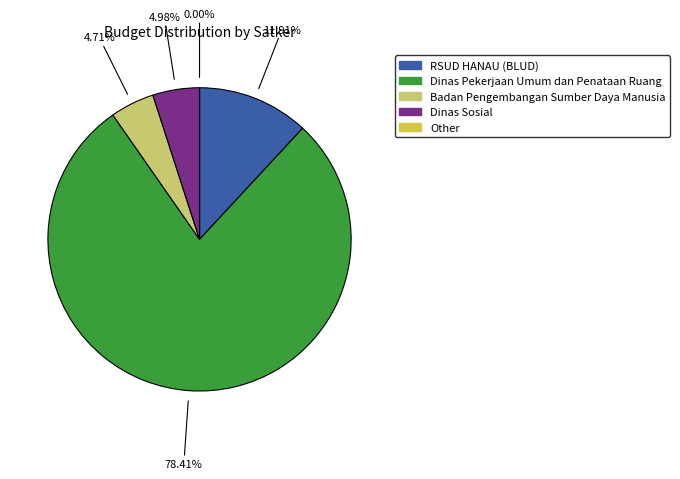

True or false: Dinas Pekerjaan Umum dan Penataan Ruang accounts for 10% of the total.

False